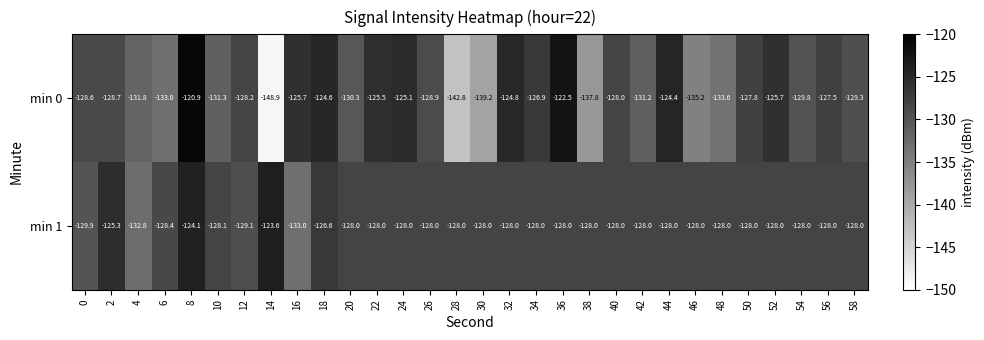

The min 0 series shows -129.3 at 58. True or false?

True